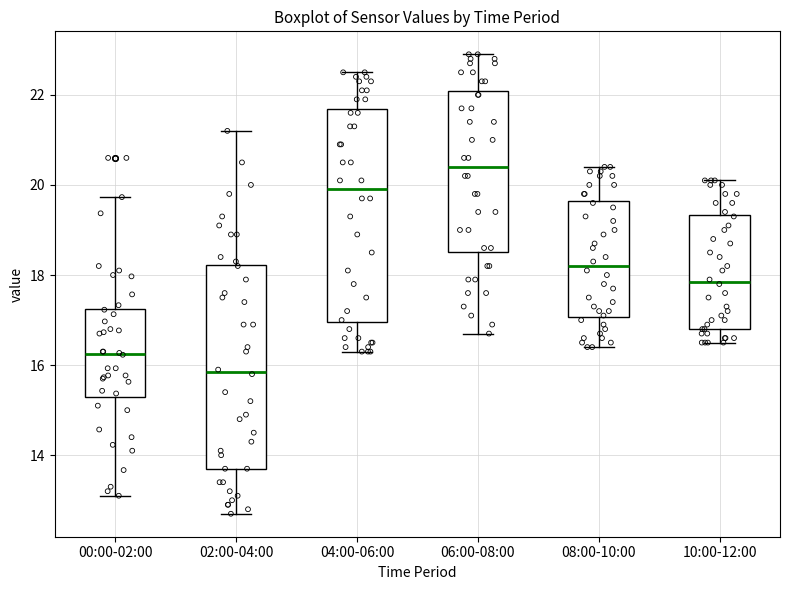

Reading left to right, read every box against the y-axis: the position of its median line, the range the box covers, and the ends of its whiskers. The values are not printed on the chart, so give them approximately, as read against the axis.

00:00-02:00: median 16.2, box 15.4 to 17.2, whiskers 13.2 to 19.8
02:00-04:00: median 15.8, box 13.8 to 18.2, whiskers 12.8 to 21.2
04:00-06:00: median 20.0, box 17.0 to 21.6, whiskers 16.4 to 22.6
06:00-08:00: median 20.4, box 18.6 to 22.0, whiskers 16.8 to 23.0
08:00-10:00: median 18.2, box 17.0 to 19.6, whiskers 16.4 to 20.4
10:00-12:00: median 17.8, box 16.8 to 19.4, whiskers 16.6 to 20.2